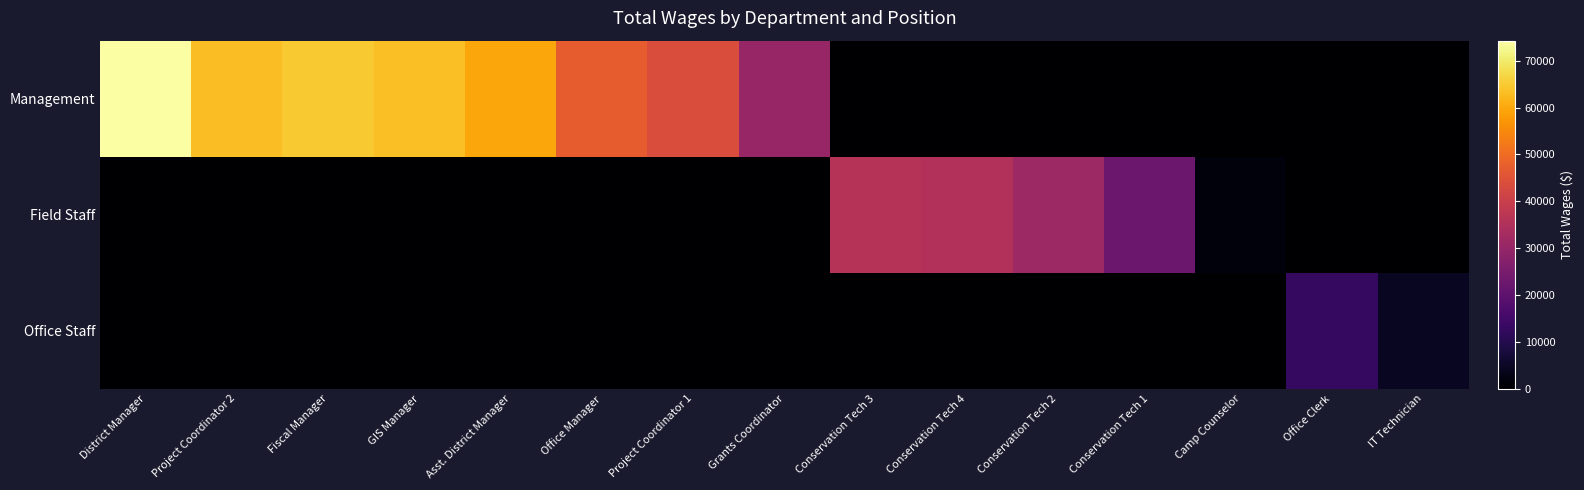

Reading right to left, extract all data points from this chart.

Management: IT Technician=0	Office Clerk=0	Camp Counselor=0	Conservation Tech 1=0	Conservation Tech 2=0	Conservation Tech 4=0	Conservation Tech 3=0	Grants Coordinator=30367	Project Coordinator 1=43698	Office Manager=47287	Asst. District Manager=59513	GIS Manager=63285	Fiscal Manager=64832	Project Coordinator 2=63208	District Manager=74276
Field Staff: IT Technician=0	Office Clerk=0	Camp Counselor=1540	Conservation Tech 1=22525	Conservation Tech 2=31534	Conservation Tech 4=35132	Conservation Tech 3=36160	Grants Coordinator=0	Project Coordinator 1=0	Office Manager=0	Asst. District Manager=0	GIS Manager=0	Fiscal Manager=0	Project Coordinator 2=0	District Manager=0
Office Staff: IT Technician=4405	Office Clerk=13047	Camp Counselor=0	Conservation Tech 1=0	Conservation Tech 2=0	Conservation Tech 4=0	Conservation Tech 3=0	Grants Coordinator=0	Project Coordinator 1=0	Office Manager=0	Asst. District Manager=0	GIS Manager=0	Fiscal Manager=0	Project Coordinator 2=0	District Manager=0